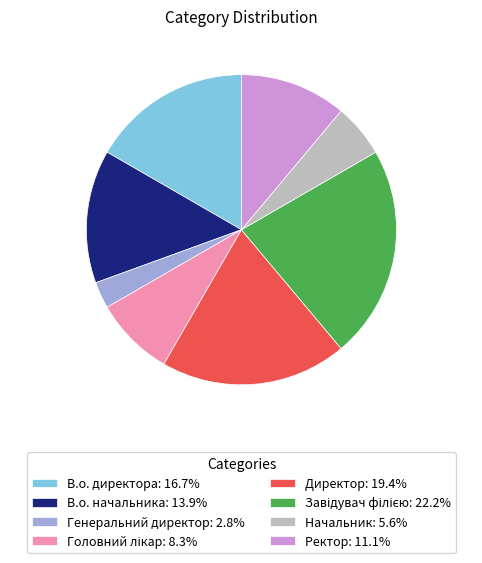

Count the number of slices in the pie.

8